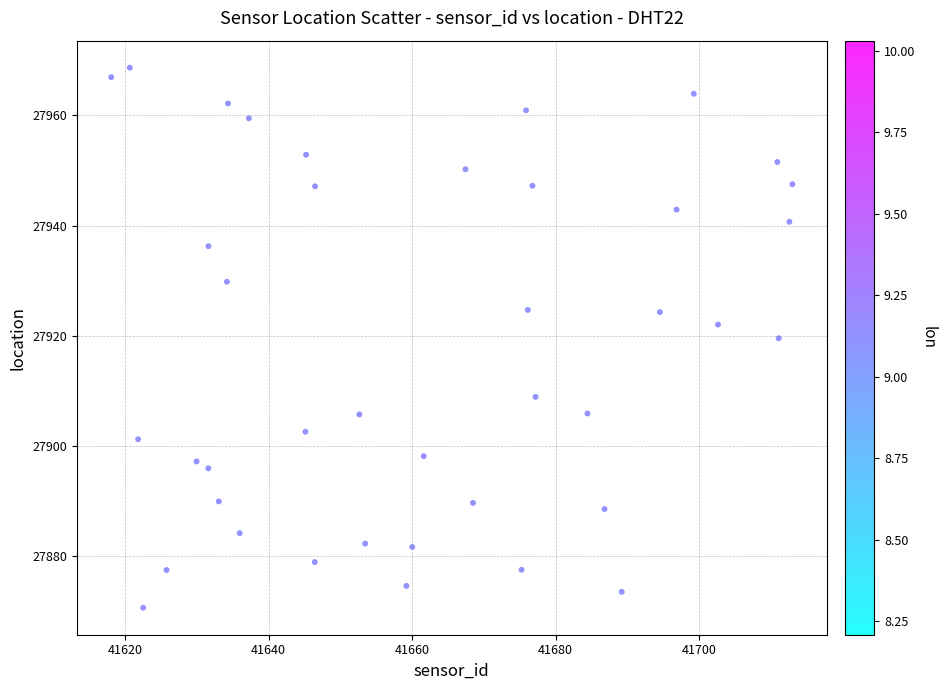

What is the range of Y values (max minus min)?

98.1